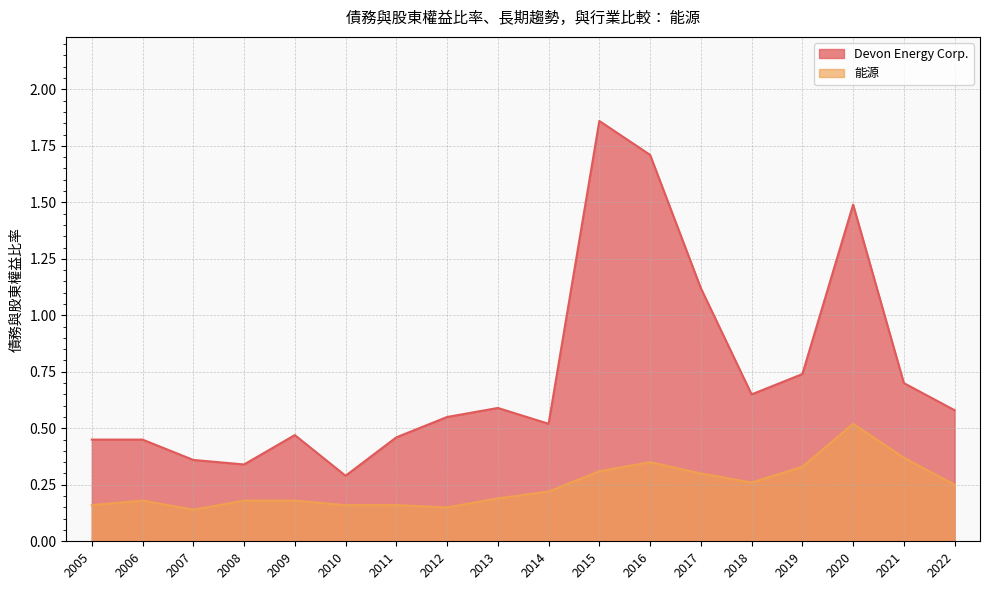

Is the value of Devon Energy Corp. at 2016 greater than the value of 能源 at 2020?

Yes